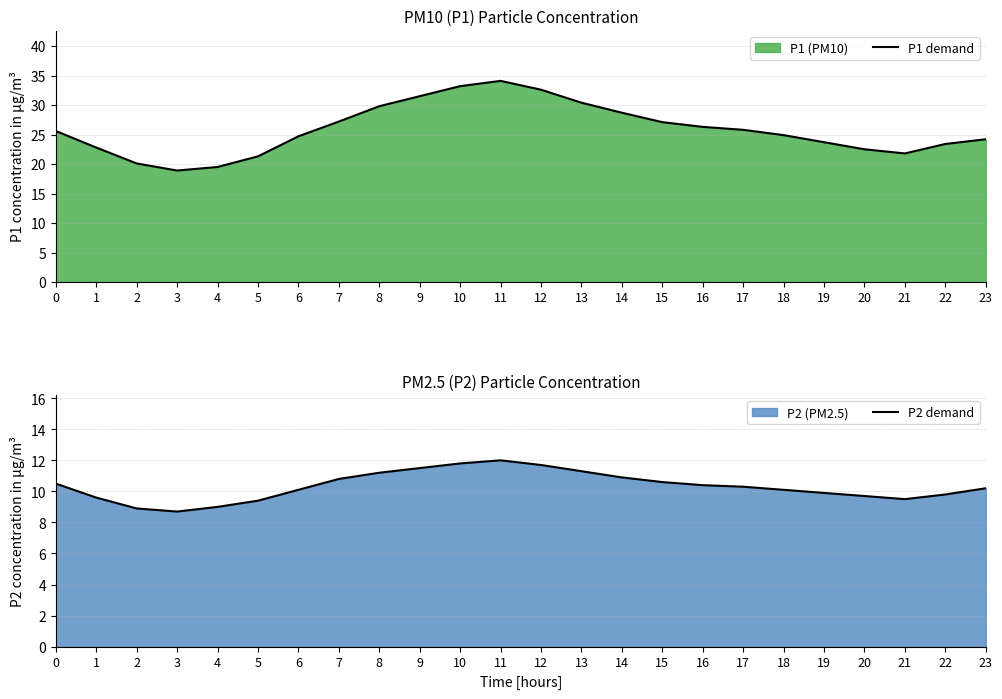

True or false: P2 demand and P1 demand cross at least once.

False